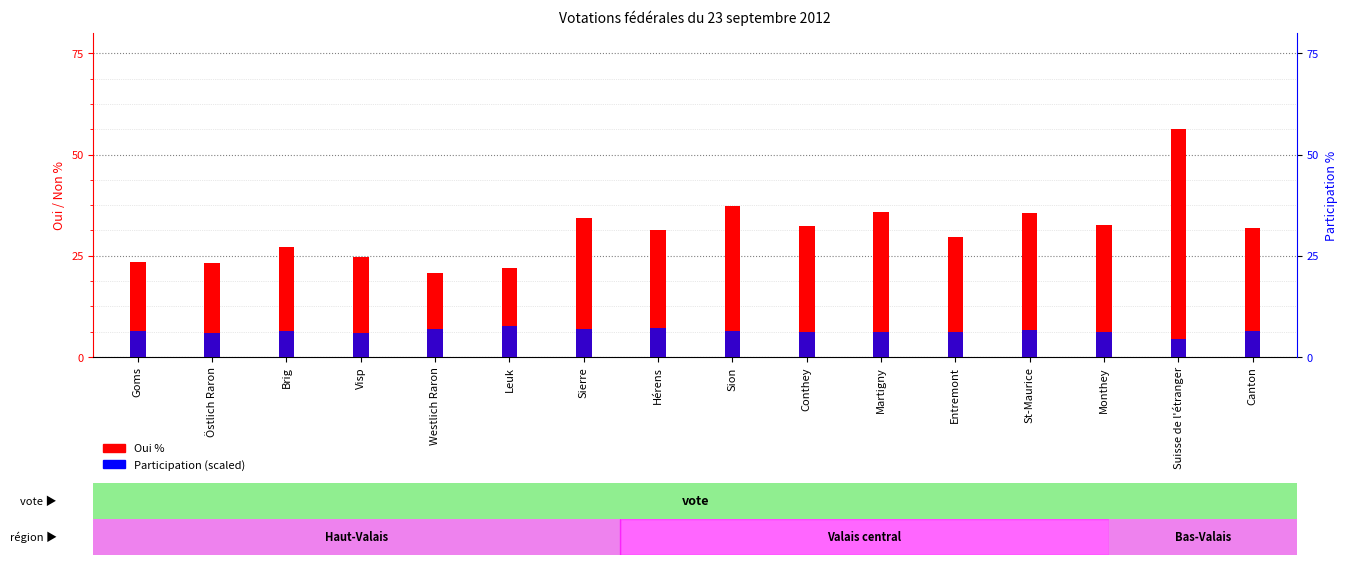

At which label is Participation (scaled) closest to 6?

Östlich Raron